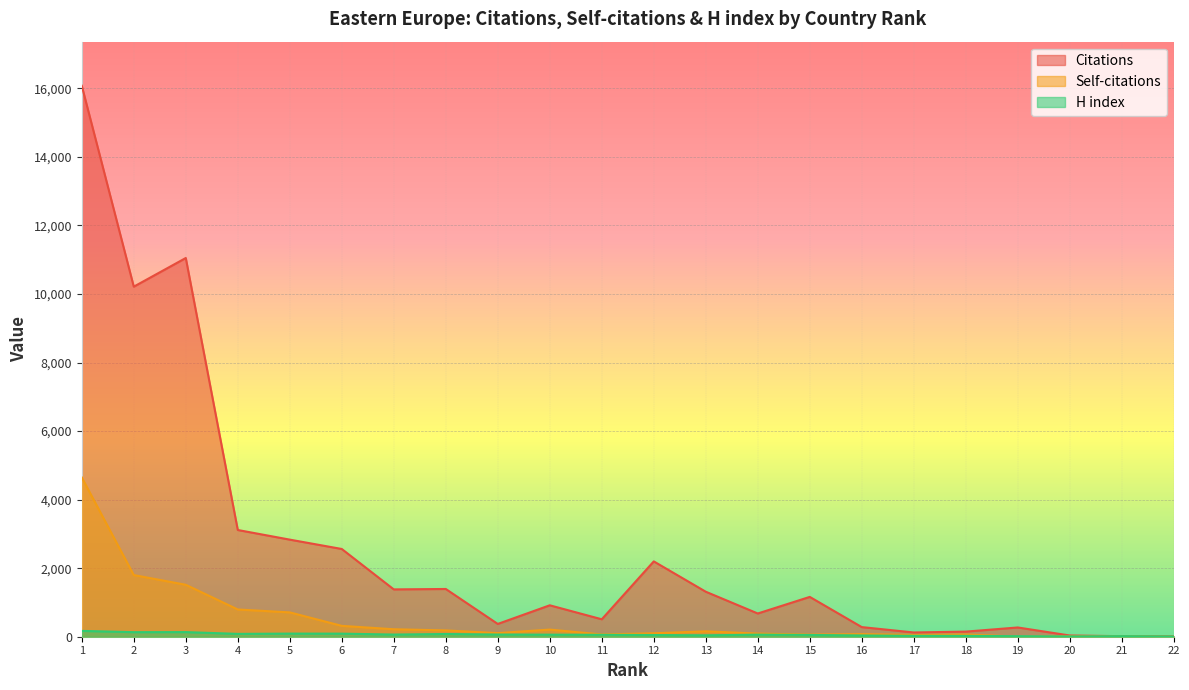

Which category has the lowest value across all series?

22